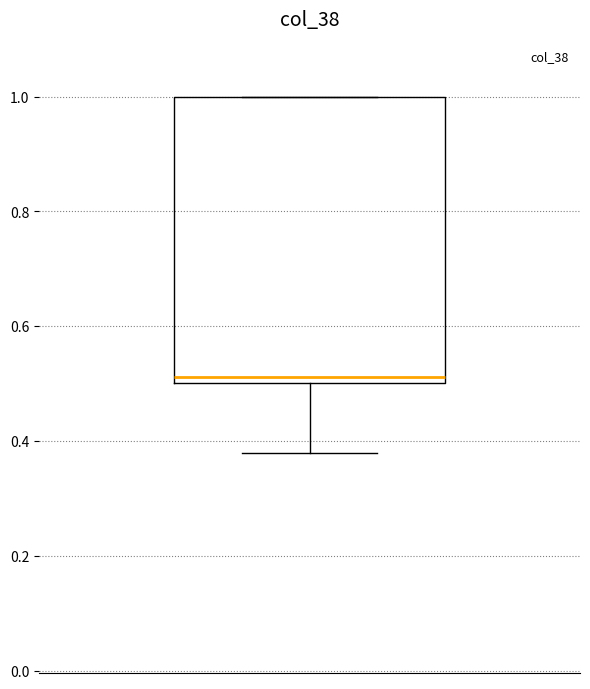

Where is the upper edge of the box on the y-axis? The values are not printed on the chart, so give them approximately, as read against the axis.

1.00